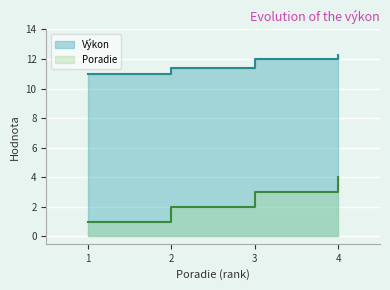

How many Poradie values are between 2 and 4?

3